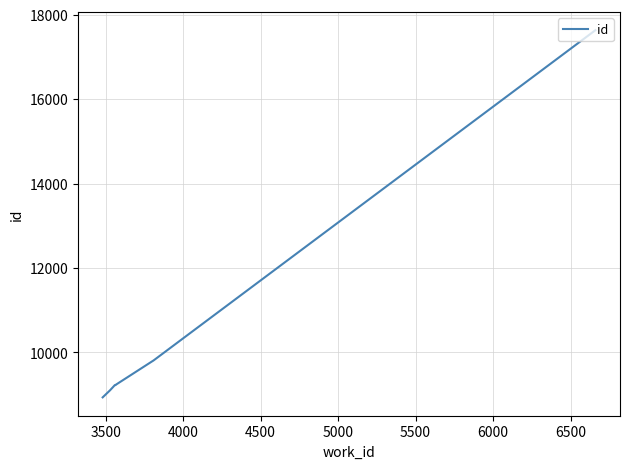

What is the greatest value displayed?

17633